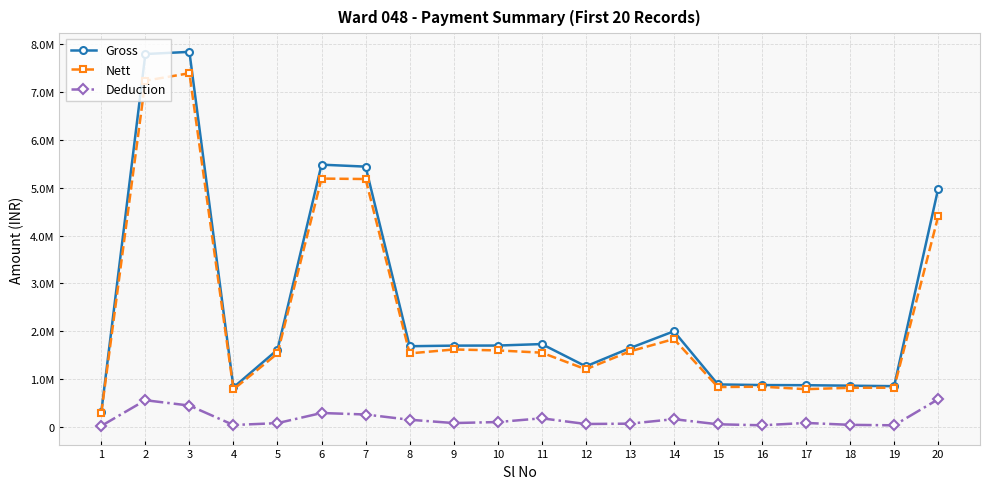

What are all the series names shown in the legend?

Gross, Nett, Deduction